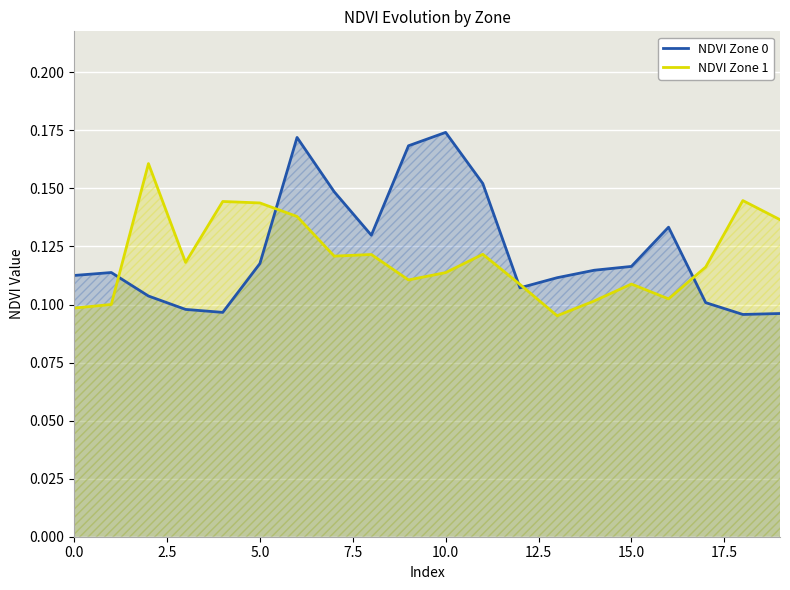

Rank the series by their maximum value, from lowest to highest.

NDVI Zone 1, NDVI Zone 0